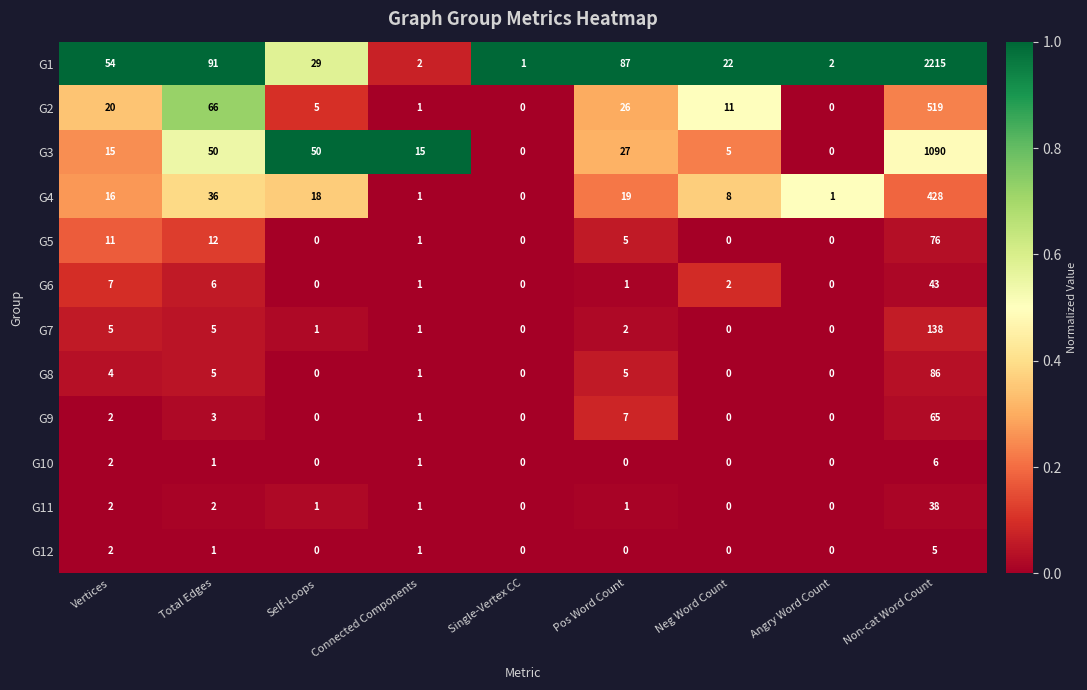

Is the value of G5 at Total Edges greater than the value of G12 at Self-Loops?

Yes